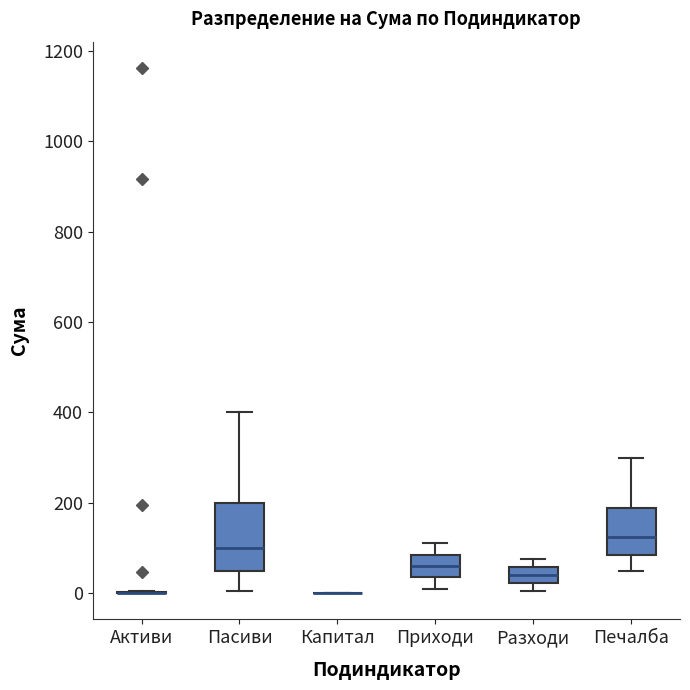

Which box is the tallest, from its lower edge to its upper edge?

Пасиви